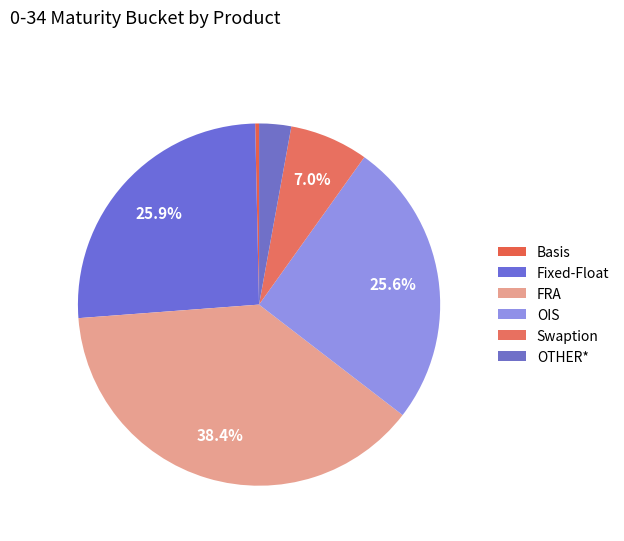

What percentage do Swaption and Fixed-Float together represent?

32.9%